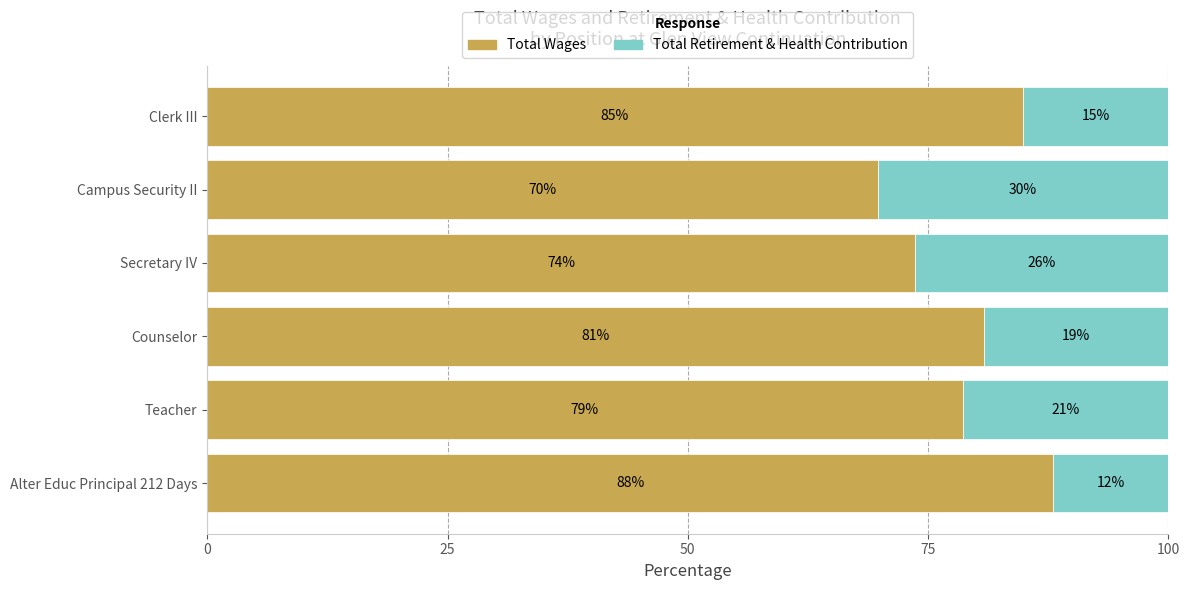

Is it true that Total Wages equals 43.4 at Teacher?

False